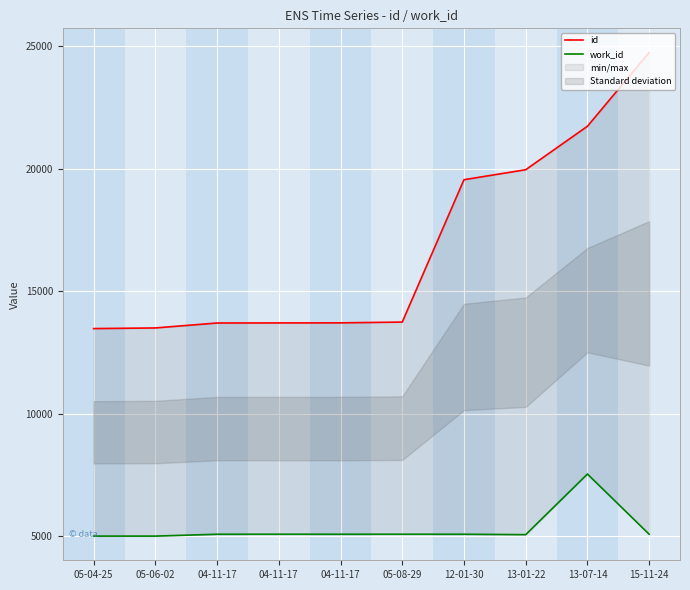

True or false: work_id has a value of 5088 at 04-11-17.

True